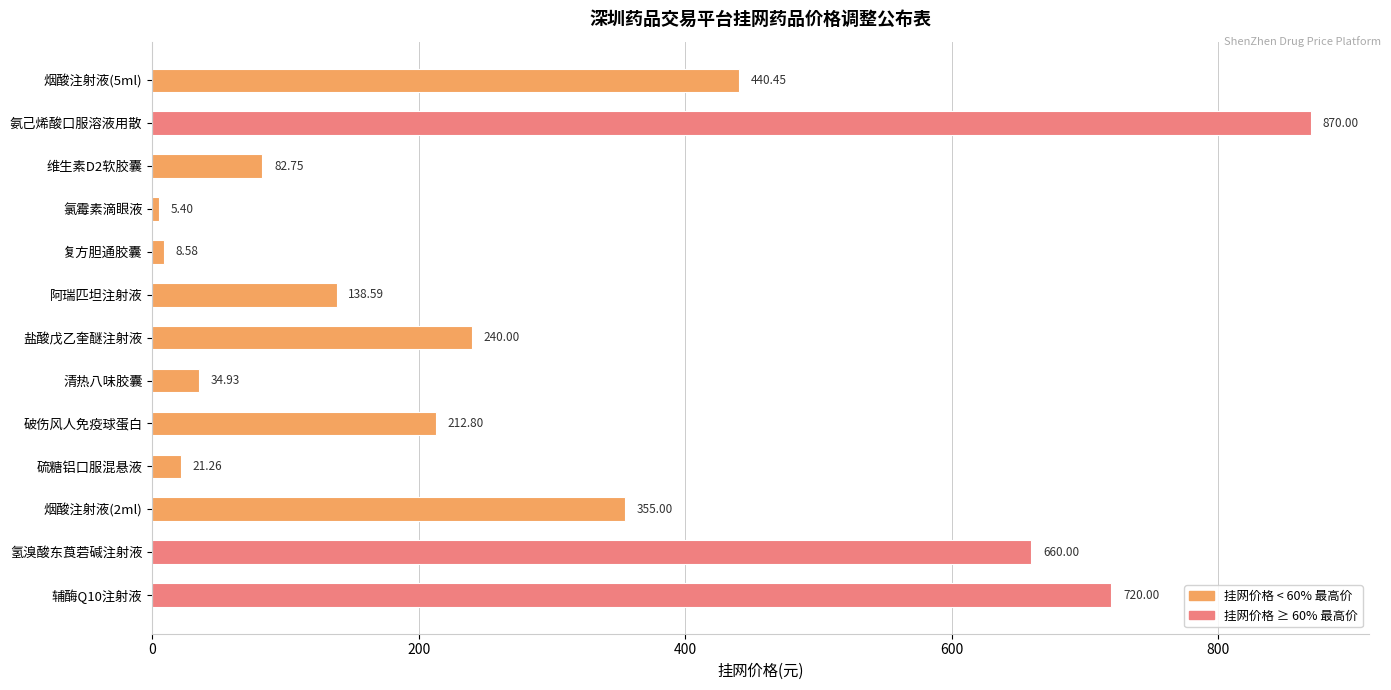

At which category does the chart reach its peak across all series?

氨己烯酸口服溶液用散